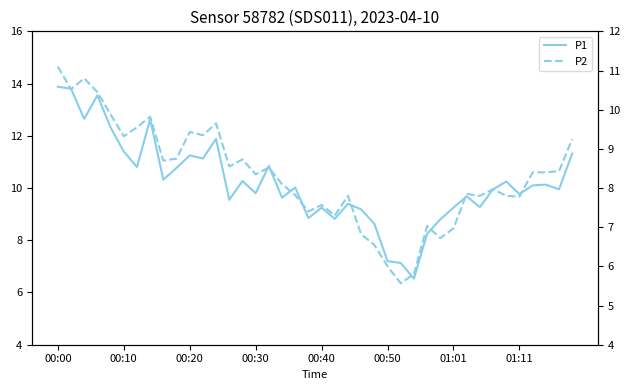

What value does the P2 series have at 01:01?

7.0